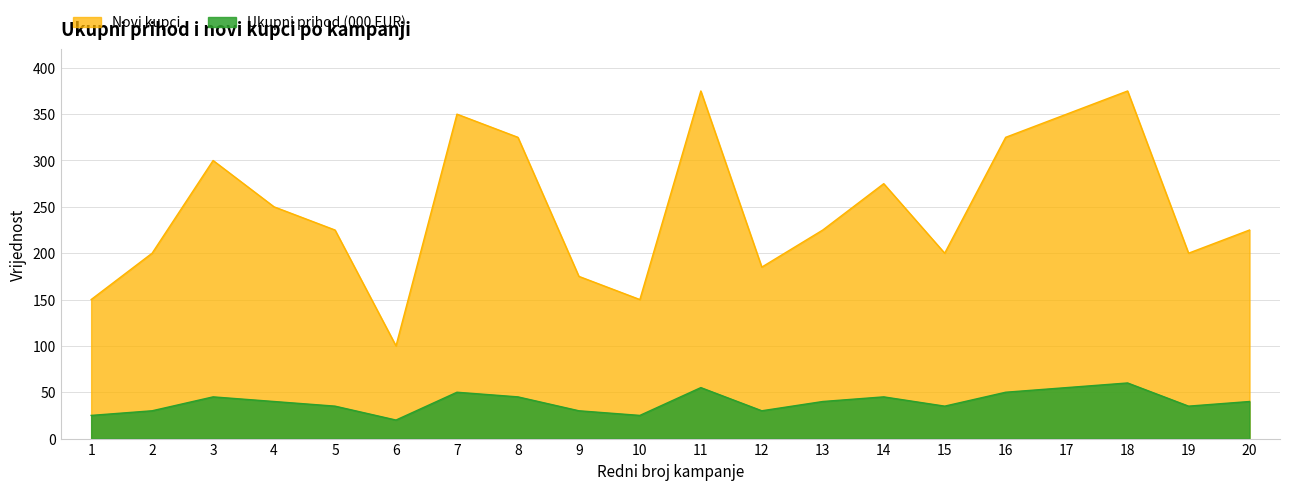

What is the lowest value of the Novi kupci series?

100